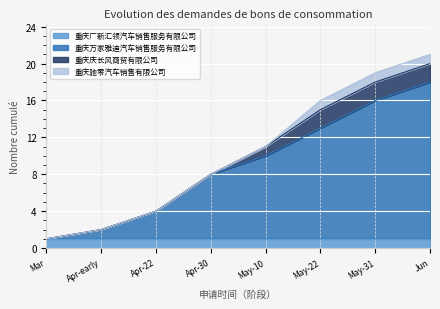

The value of 重庆广新汇领汽车销售服务有限公司 at Apr-early is 0. True or false?

False